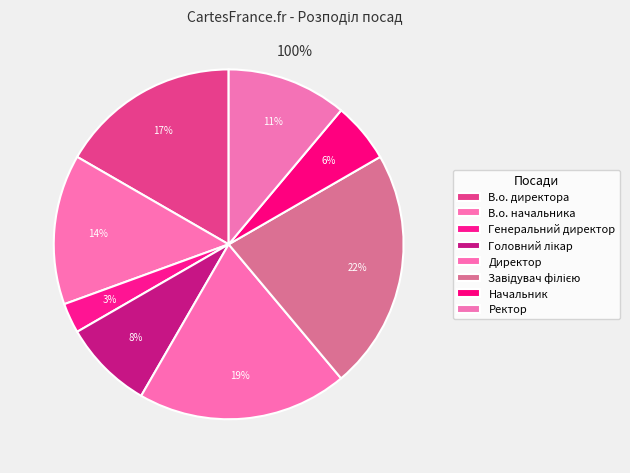

Count the number of slices in the pie.

8